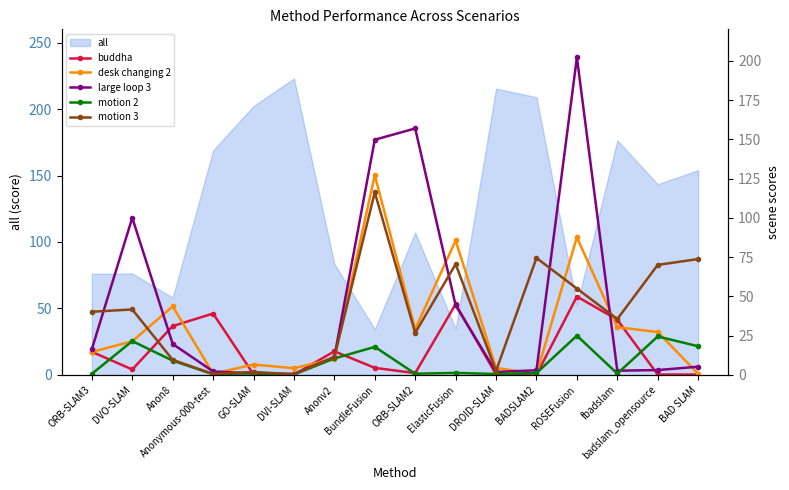

At which category does large loop 3 reach its first local valley?

DVI-SLAM